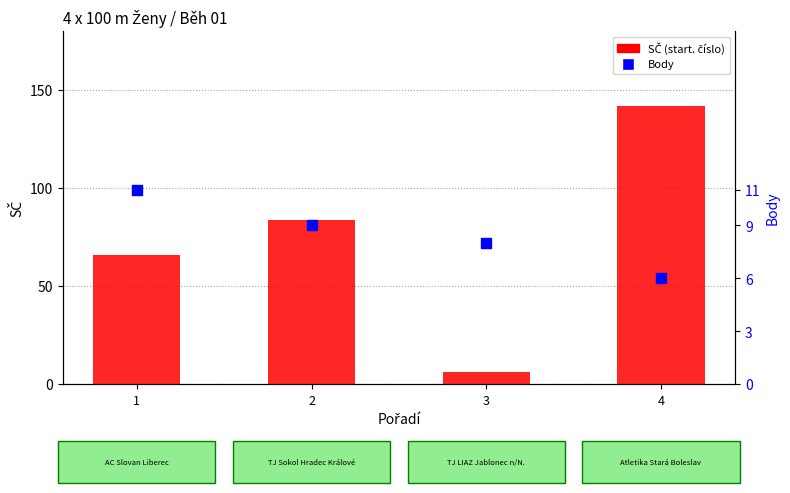

Which series contains the highest Y value?

SČ (start. číslo)